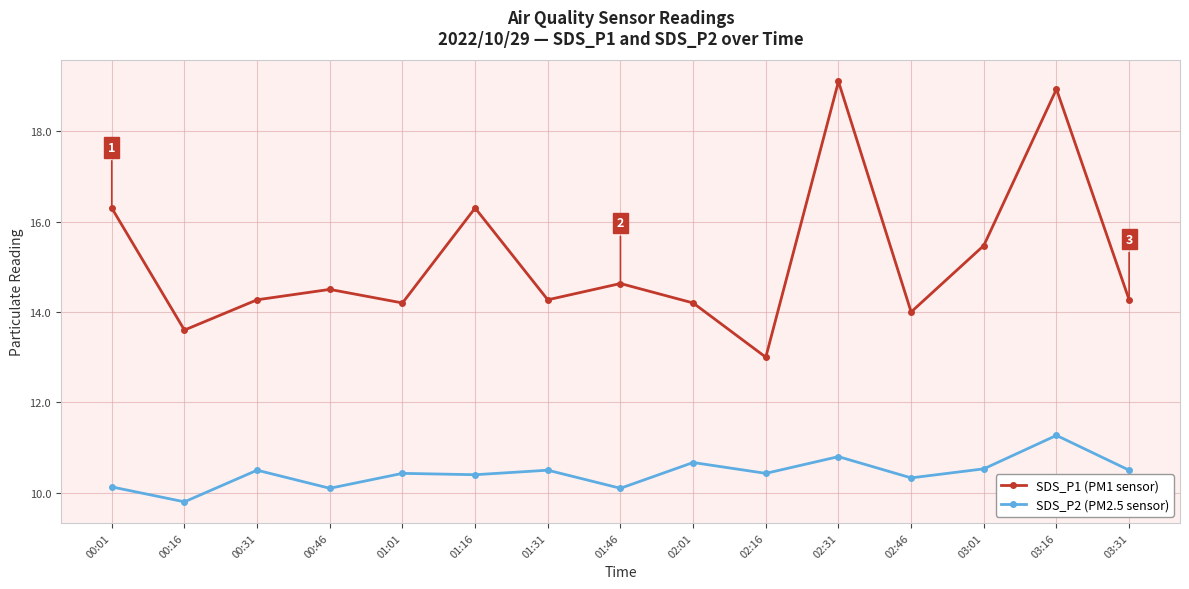

Is it true that SDS_P2 (PM2.5 sensor) equals 2.4 at 01:16?

False